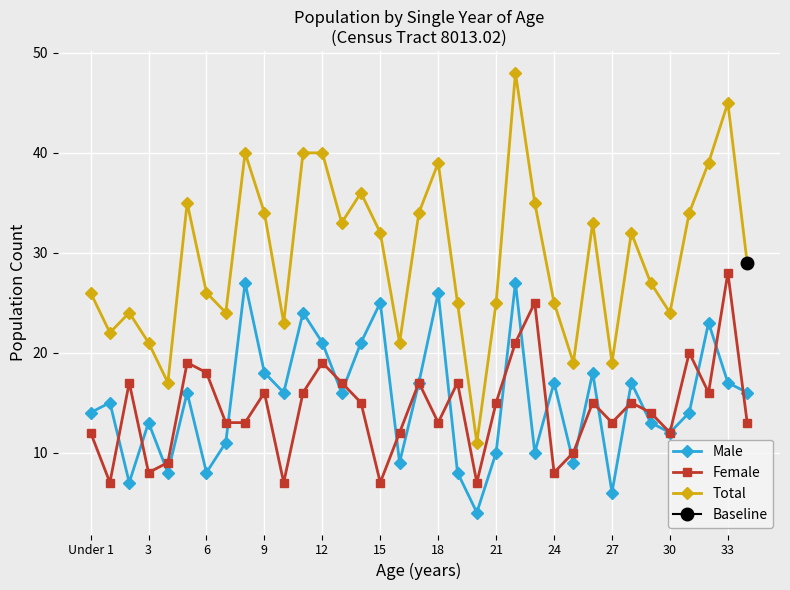

How many interior local valleys does the Male series have?

11